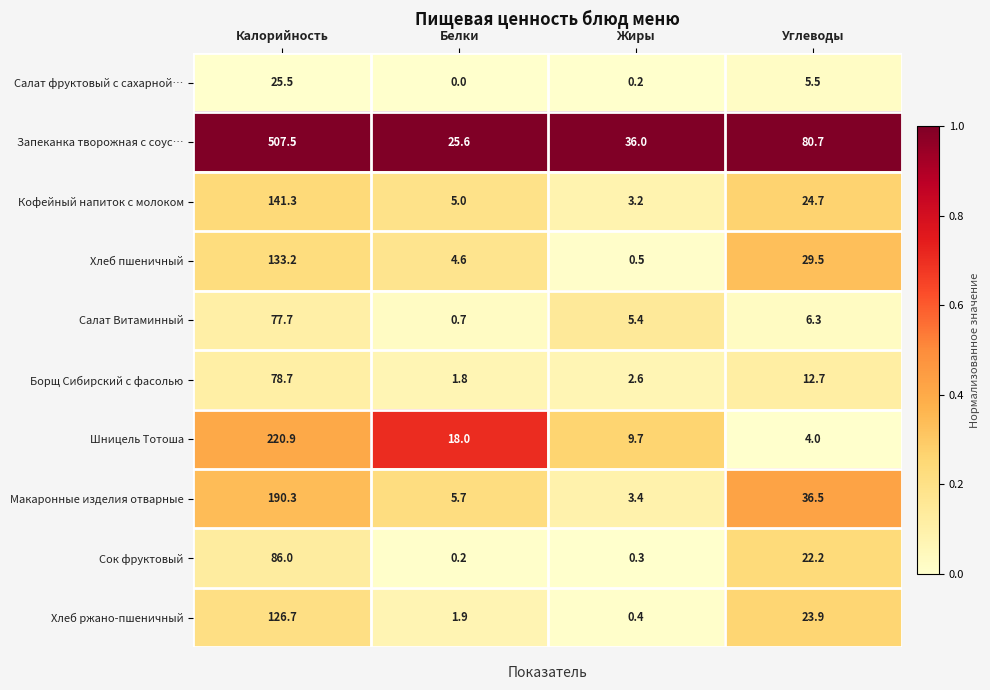

What is the total value across all series at Калорийность?

1587.8